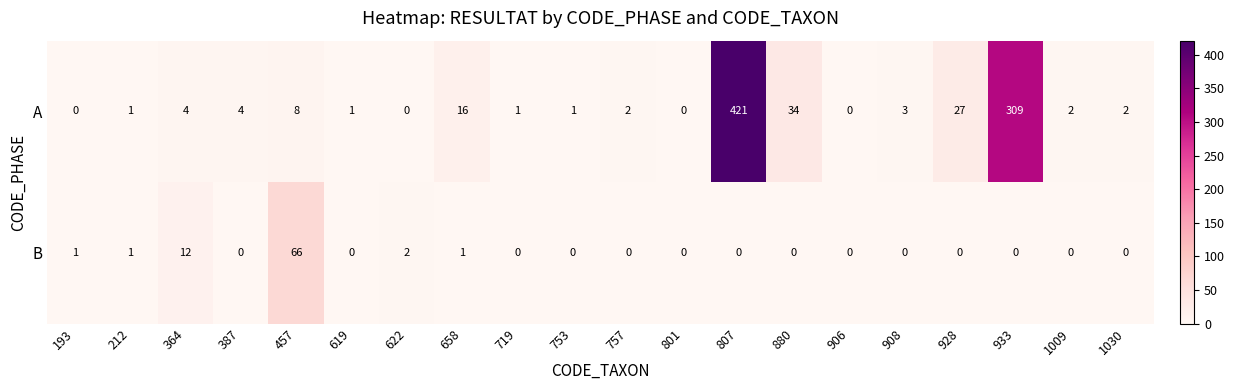

At which label is A closest to 210?

933